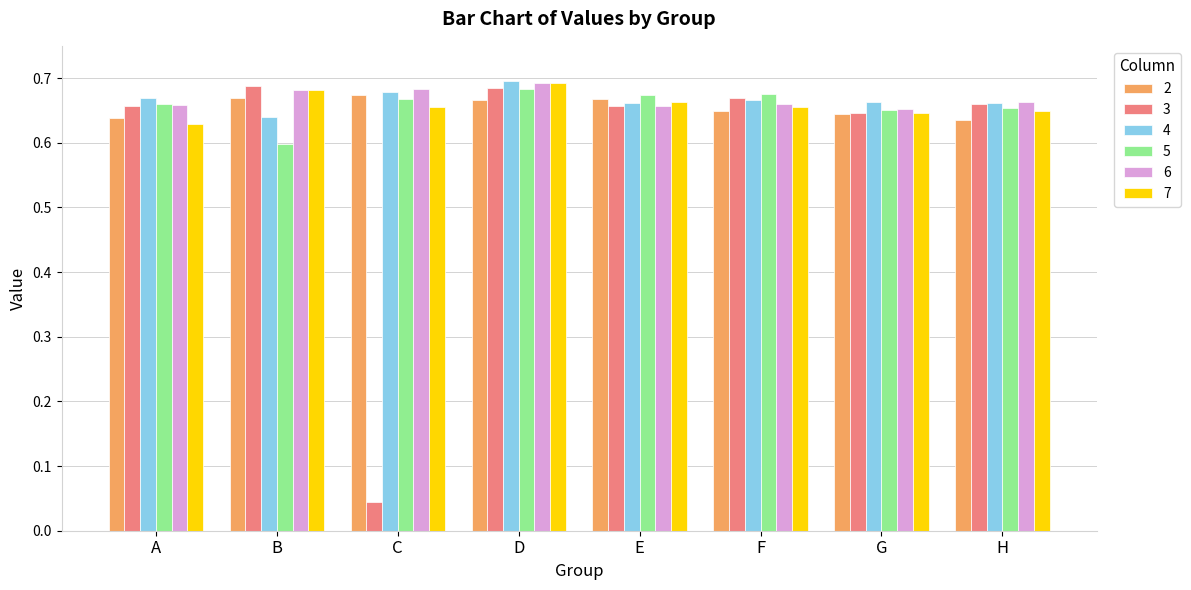

What is the difference between the highest and lowest values at B?

0.1